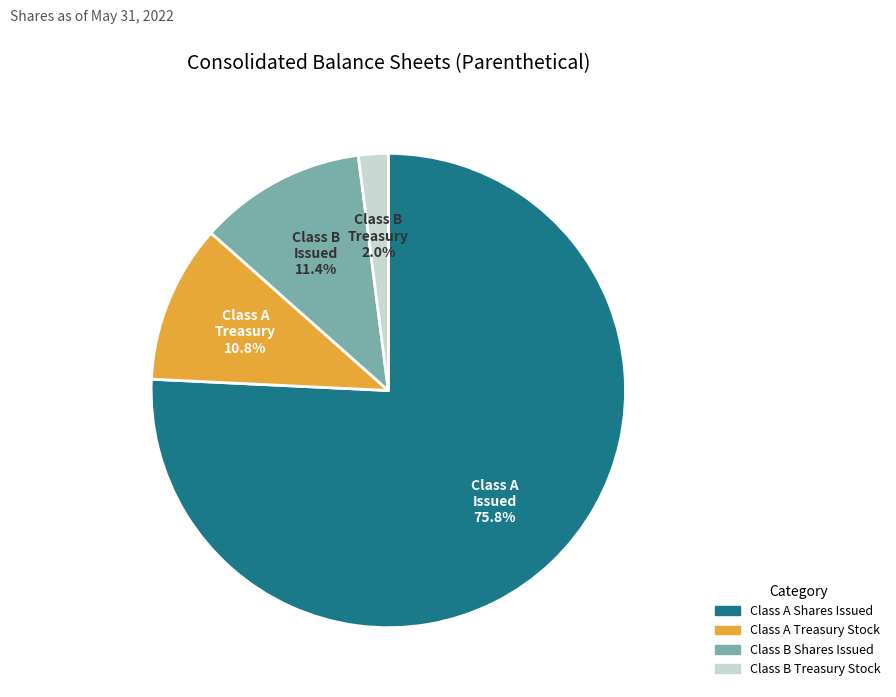

What percentage is the Class A Shares Issued slice, to the nearest percent?

76%